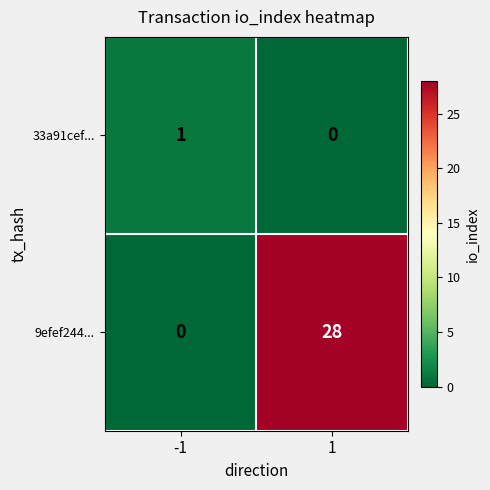

The value of 9efef244... at -1 is 0. True or false?

True